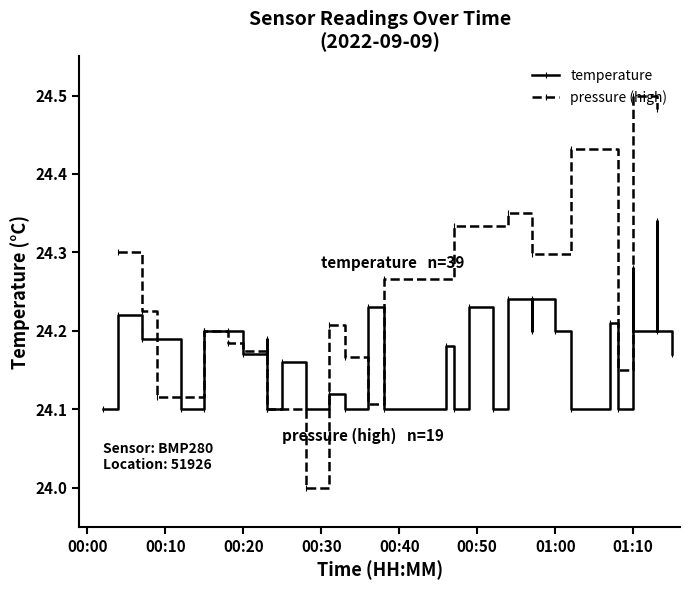

Which category has the highest value in the pressure (high) series?

01:10